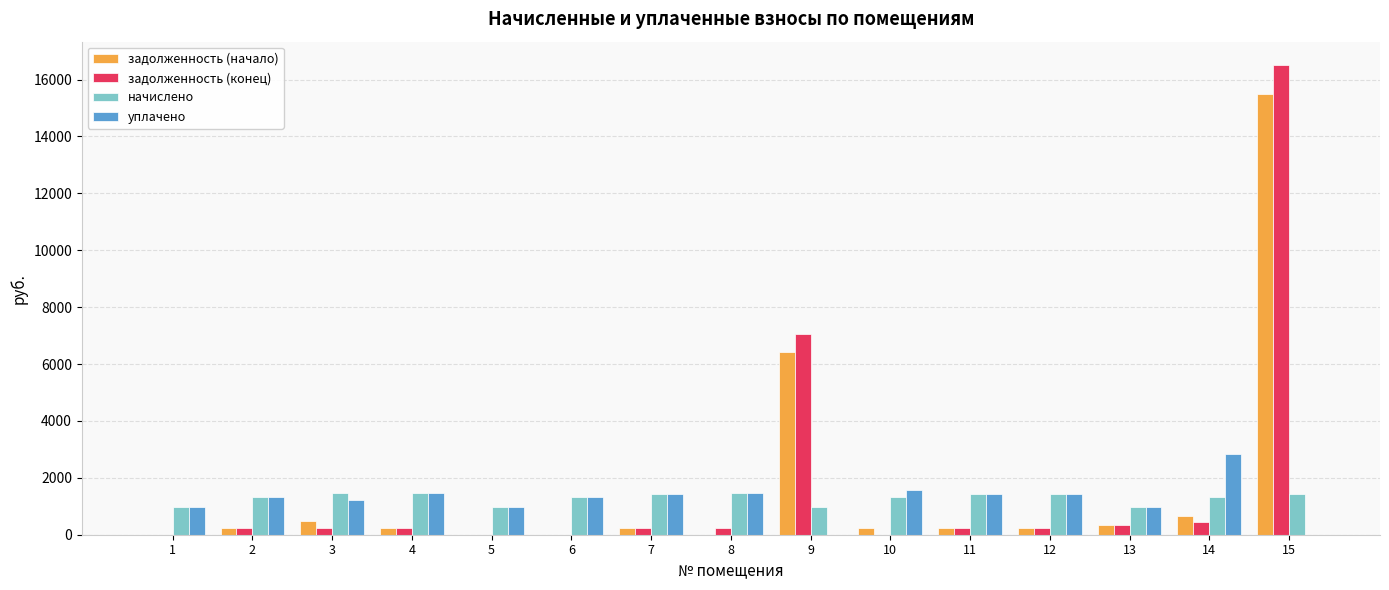

At which label does уплачено first exceed 1332?

2